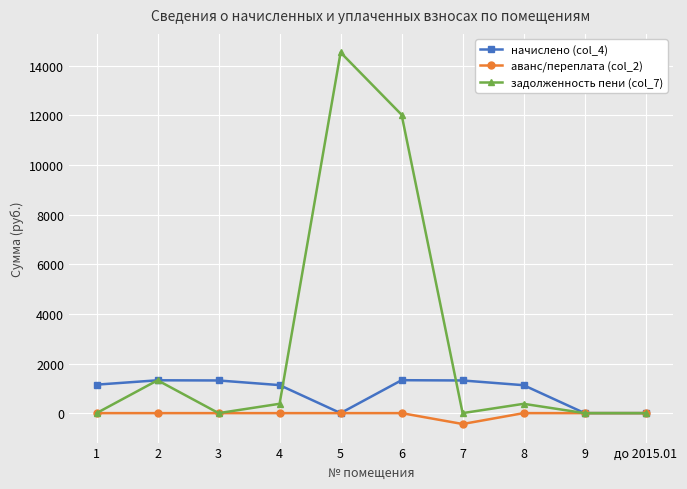

What is the maximum value shown in the chart?

14536.4